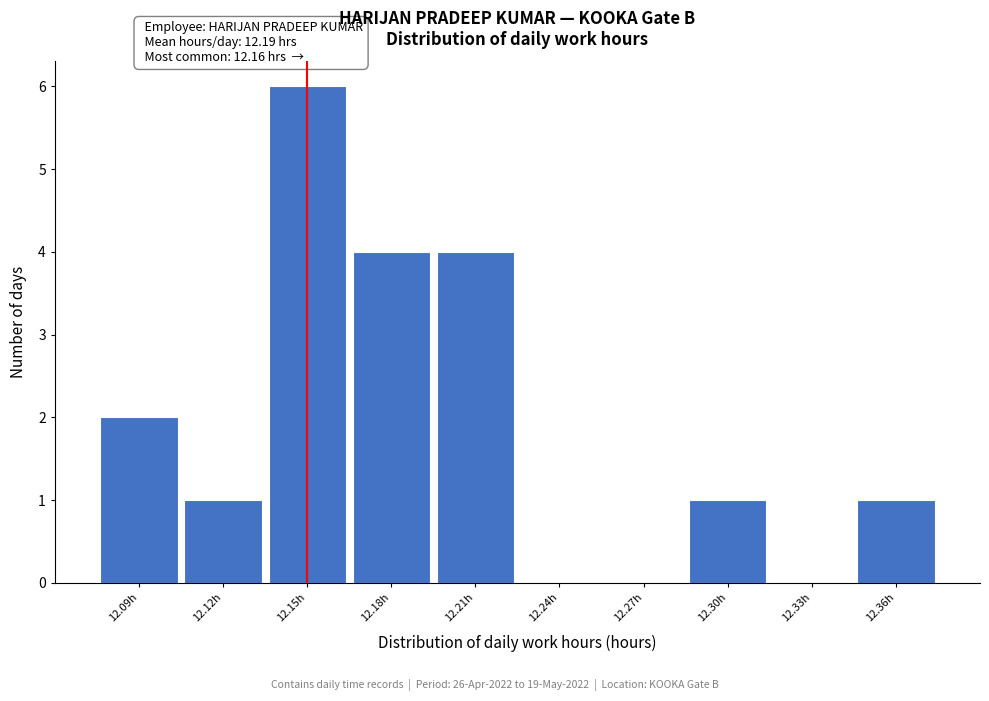

Reading left to right, list all the values displayed in this chart.

12.09h=2	12.12h=1	12.15h=6	12.18h=4	12.21h=4	12.24h=0	12.27h=0	12.30h=1	12.33h=0	12.36h=1